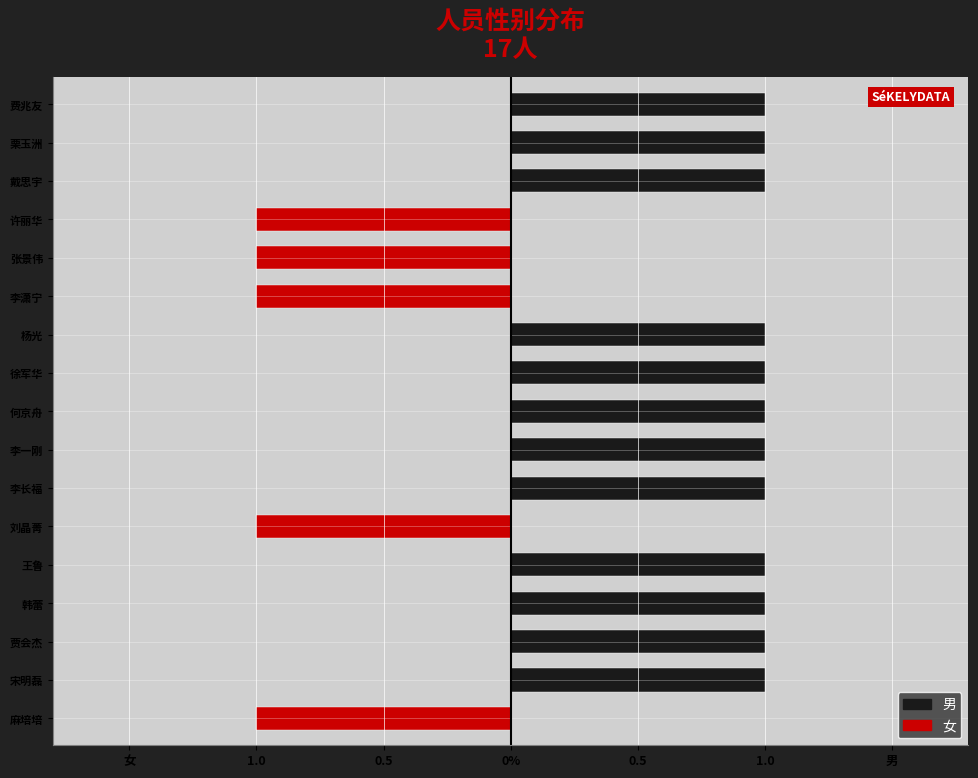

What is the sum of the 男 values at 戴思宇 and 徐军华?

2